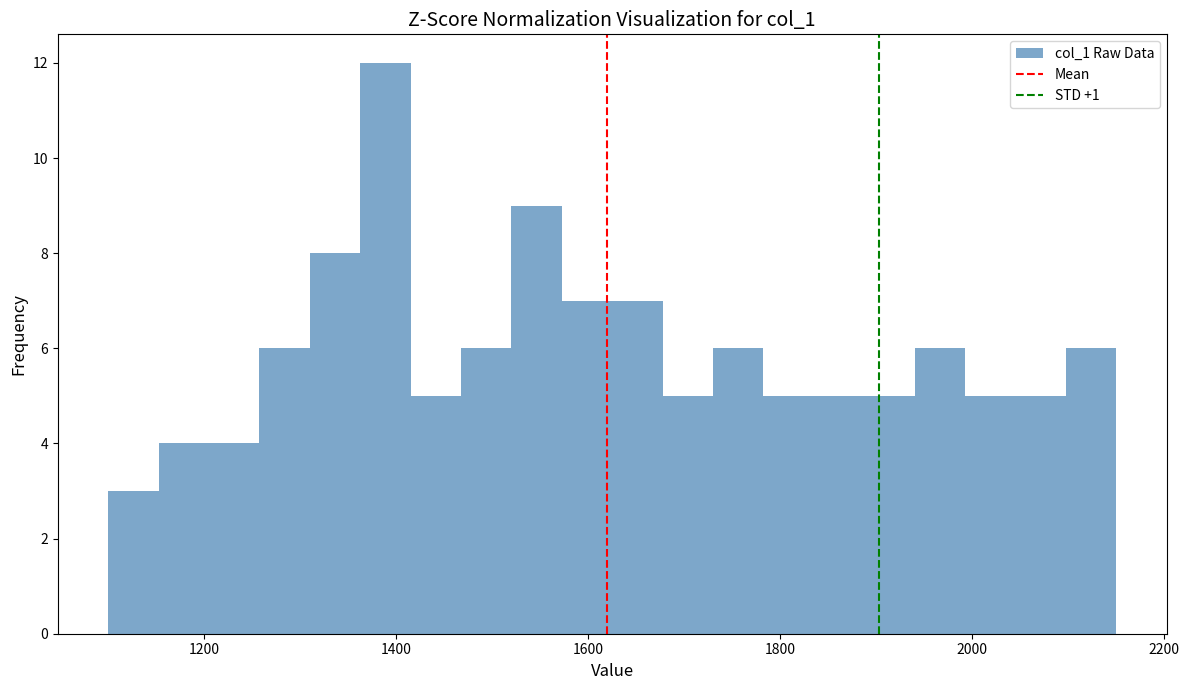

Around what value on the x-axis is the tallest bar? Give the approximate position of its centre, as read against the axis.

1380